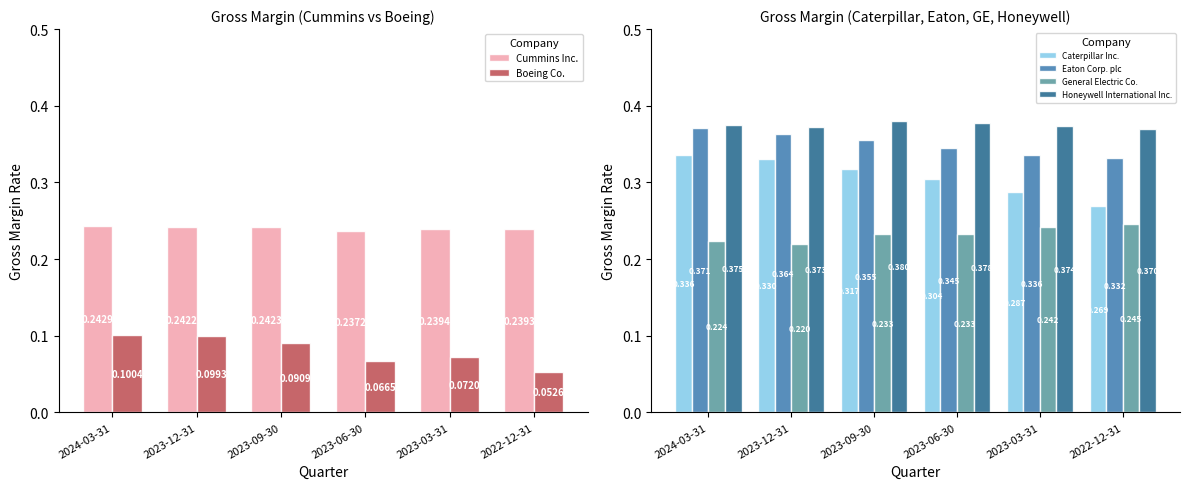

What is the minimum value for Caterpillar Inc.?

0.3